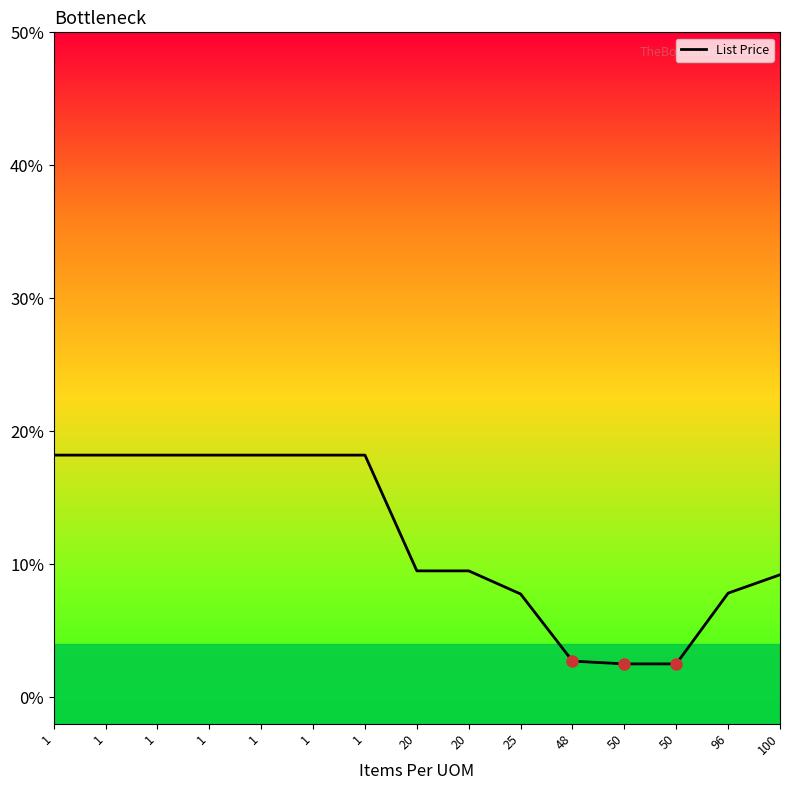

At which label is the value closest to 0?

50